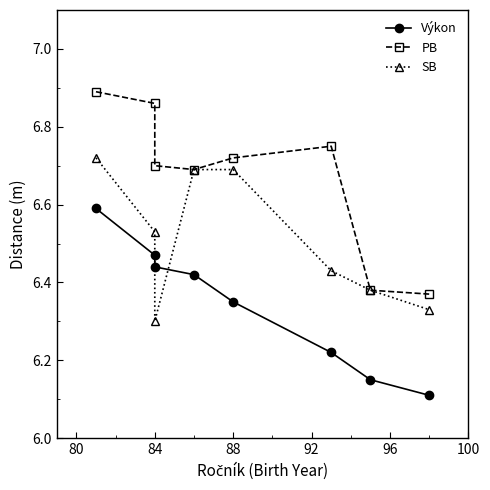

How many times do SB and Výkon cross each other?

2